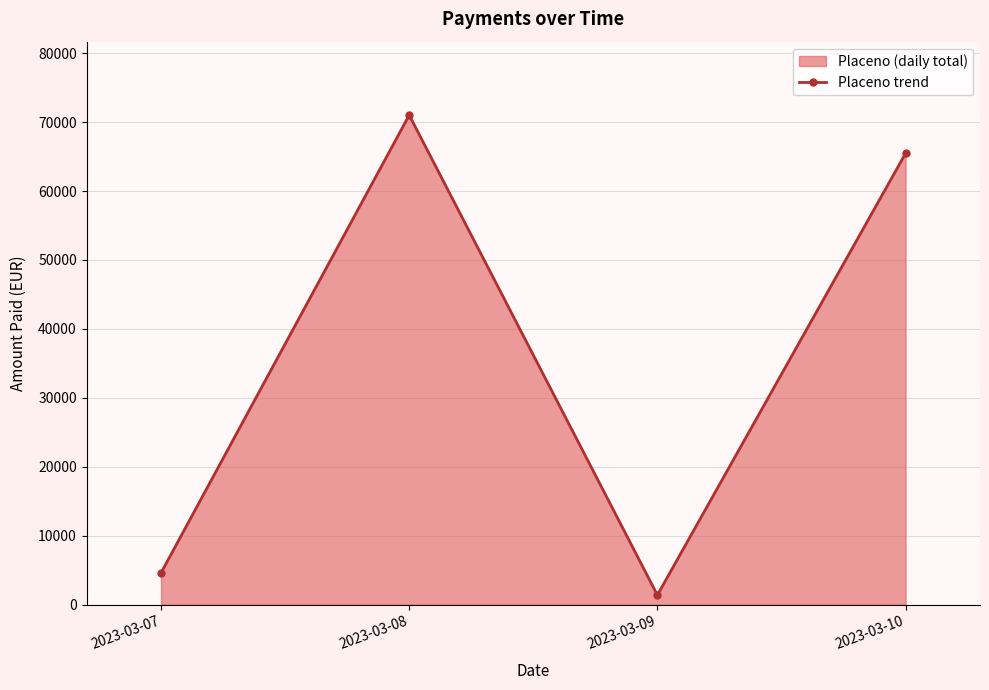

Between 2023-03-07 and 2023-03-08, which is larger?

2023-03-08